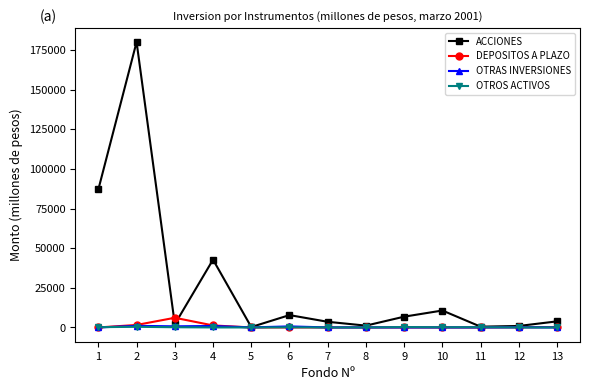

At how many categories does at least one series exceed 127960?

1